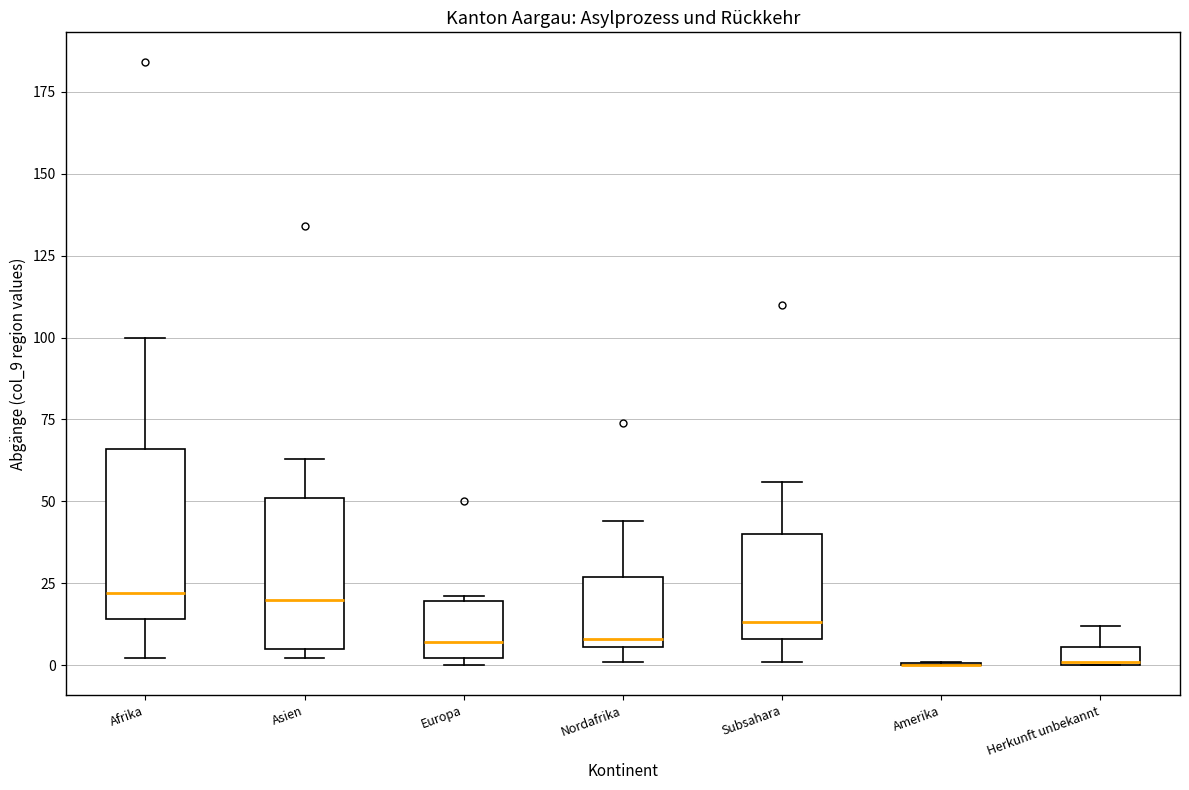

Comparing the boxes themselves (not the whiskers), which one is the tallest?

Afrika